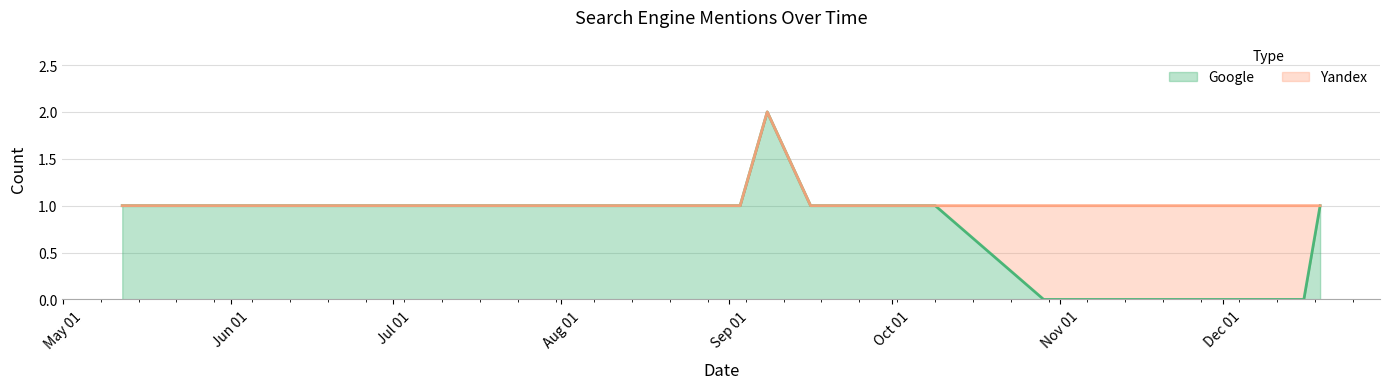

What is the difference between the maximum and second lowest values?

2